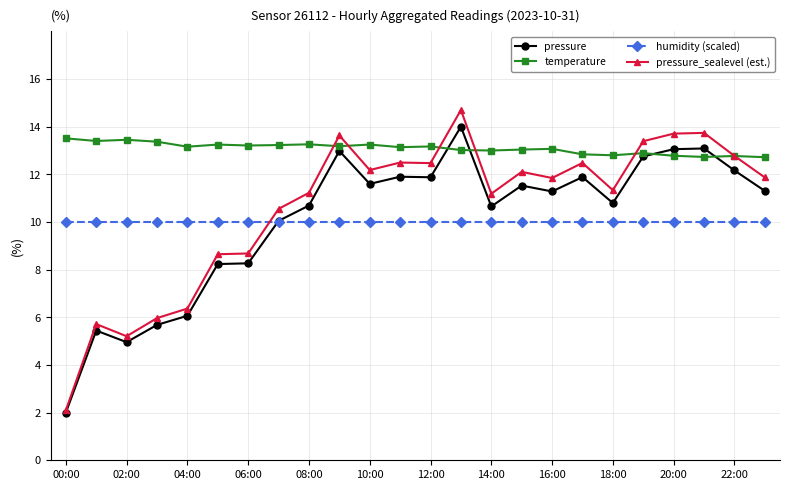

Rank the series by their maximum value, from highest to lowest.

pressure_sealevel (est.), pressure, temperature, humidity (scaled)